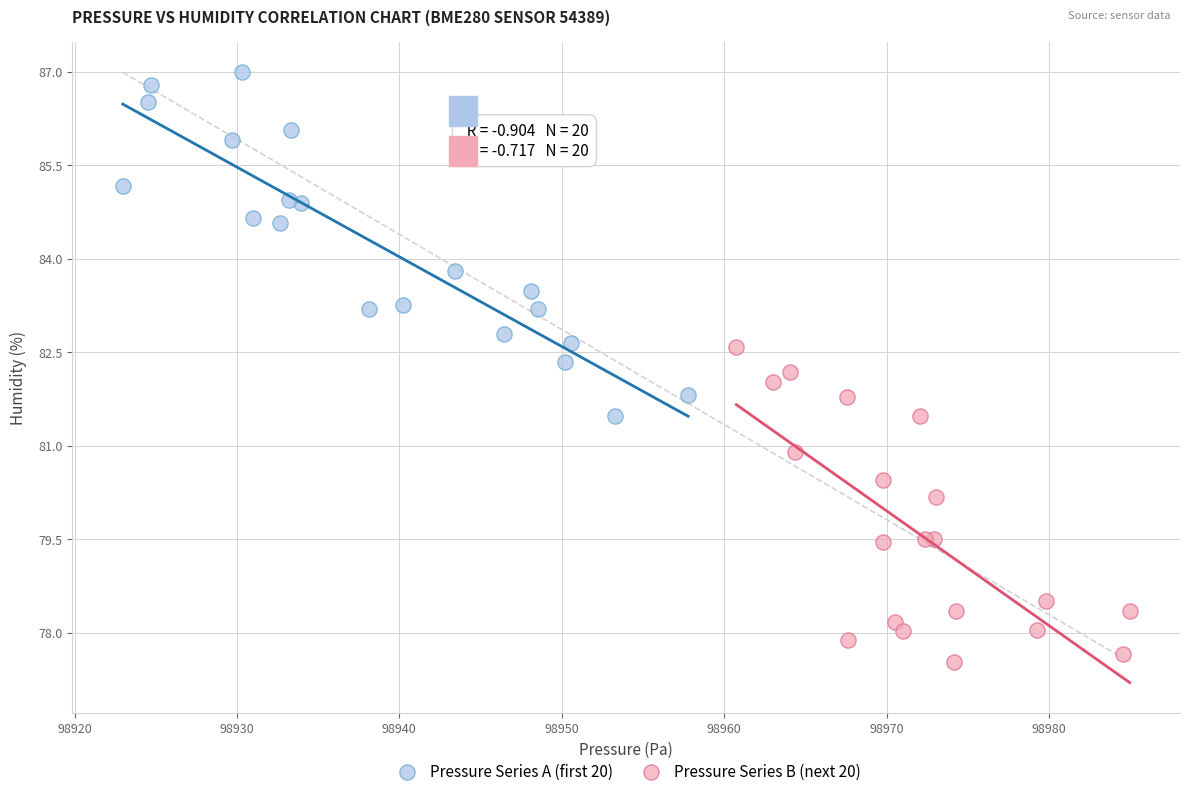

Which series has the largest Y range (max minus min)?

Pressure Series A (first 20)